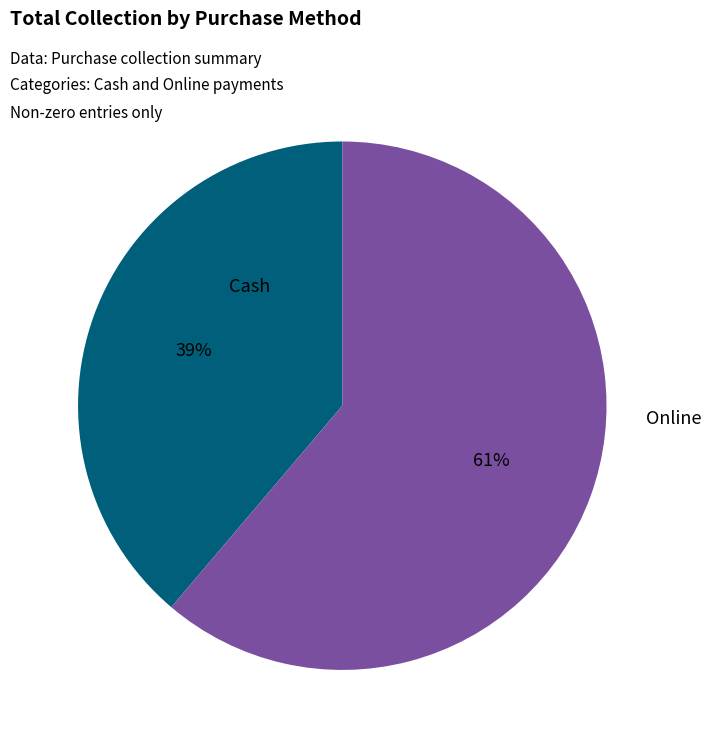

To the nearest percent, what is the difference between the largest and smallest slice percentages?

22%